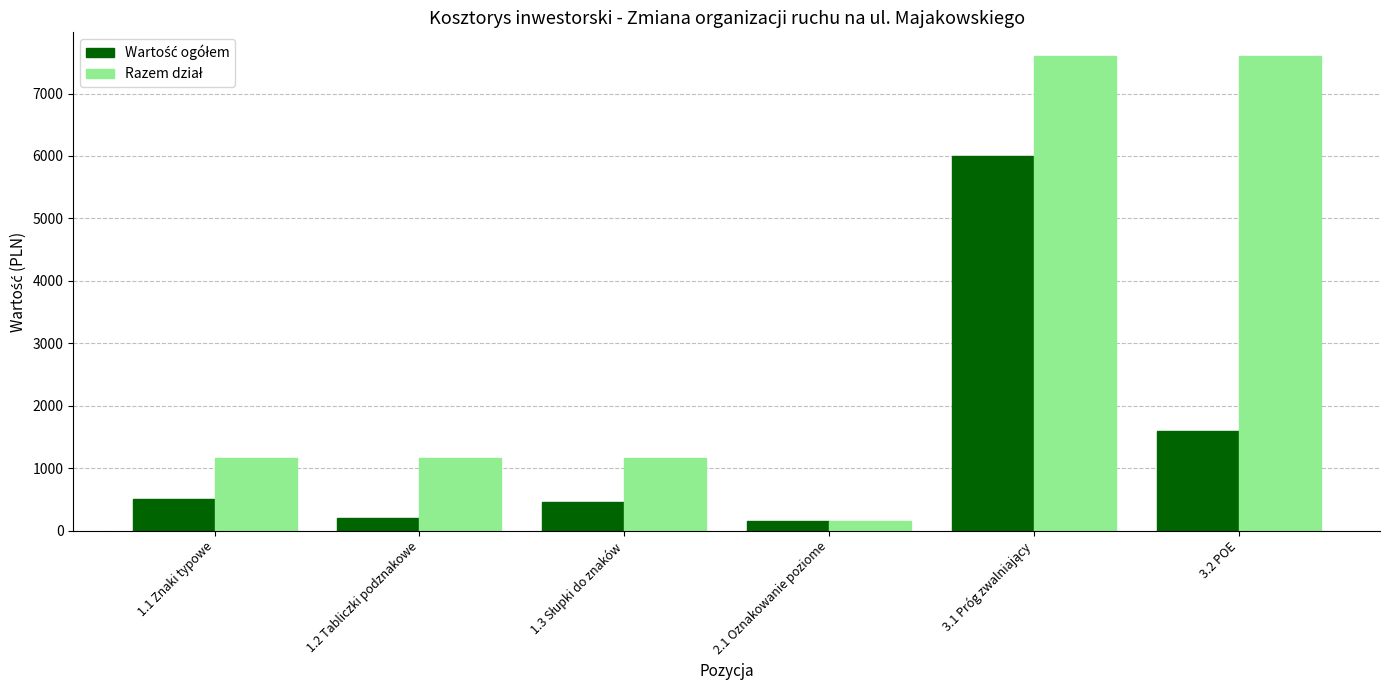

Does the chart contain any negative values?

No